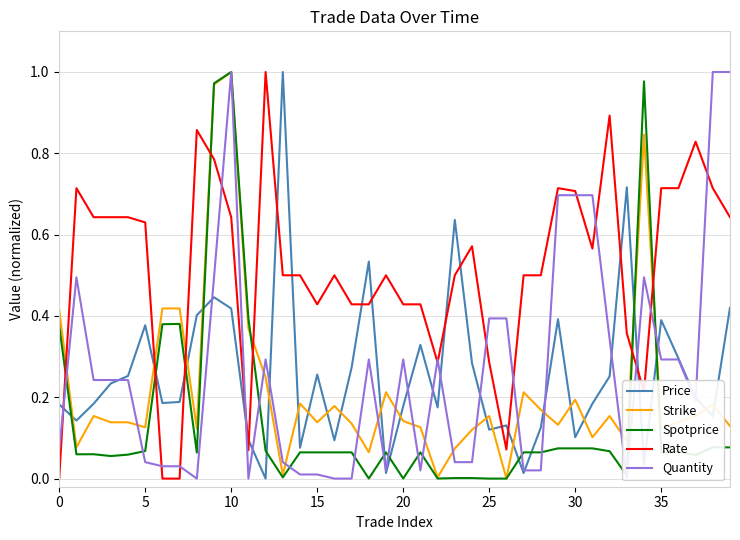

How many positive values does the Strike series have?

39